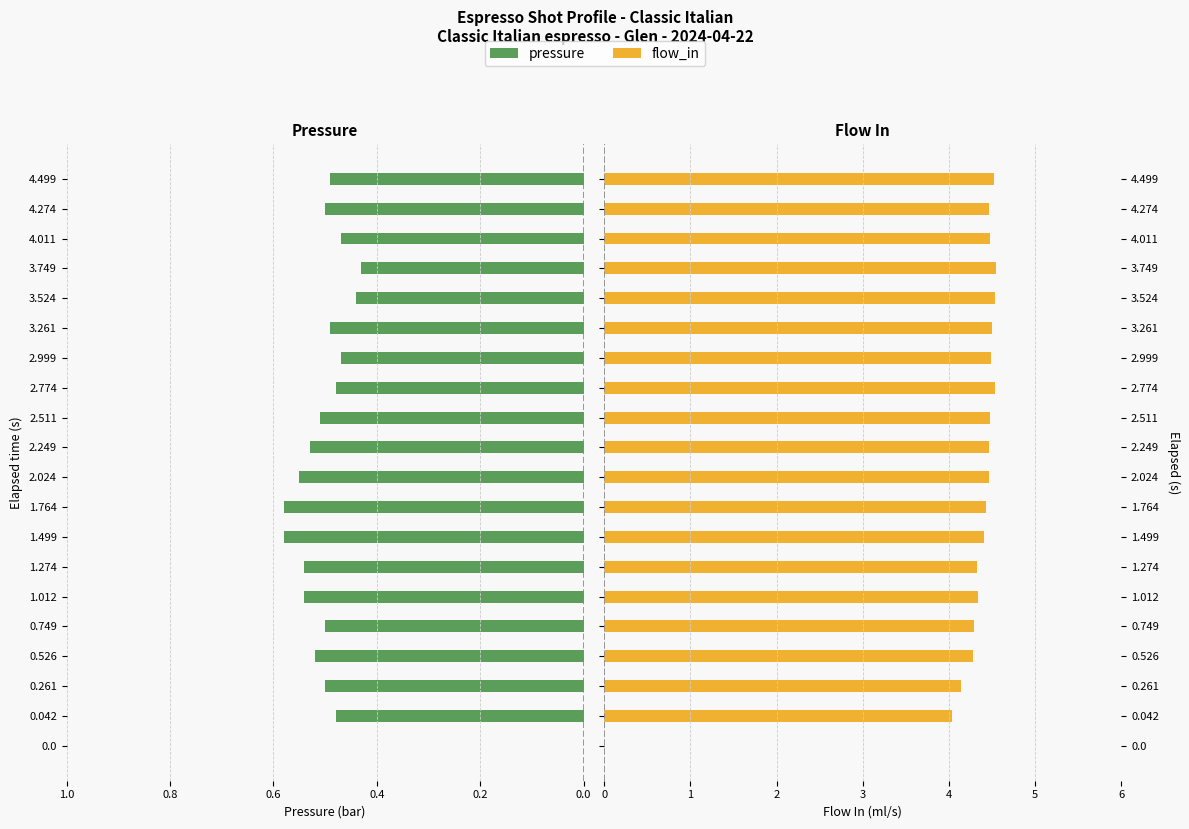

How many data points in flow_in are less than 4?

1